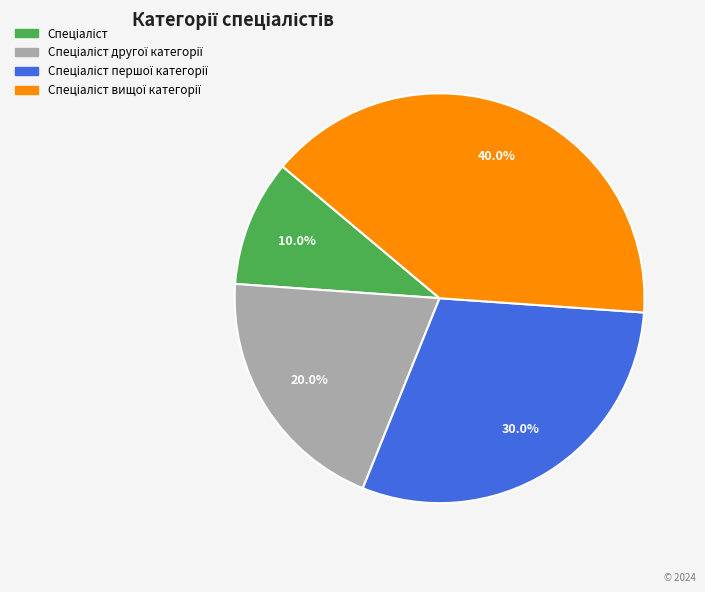

Is there a majority slice in this chart?

No